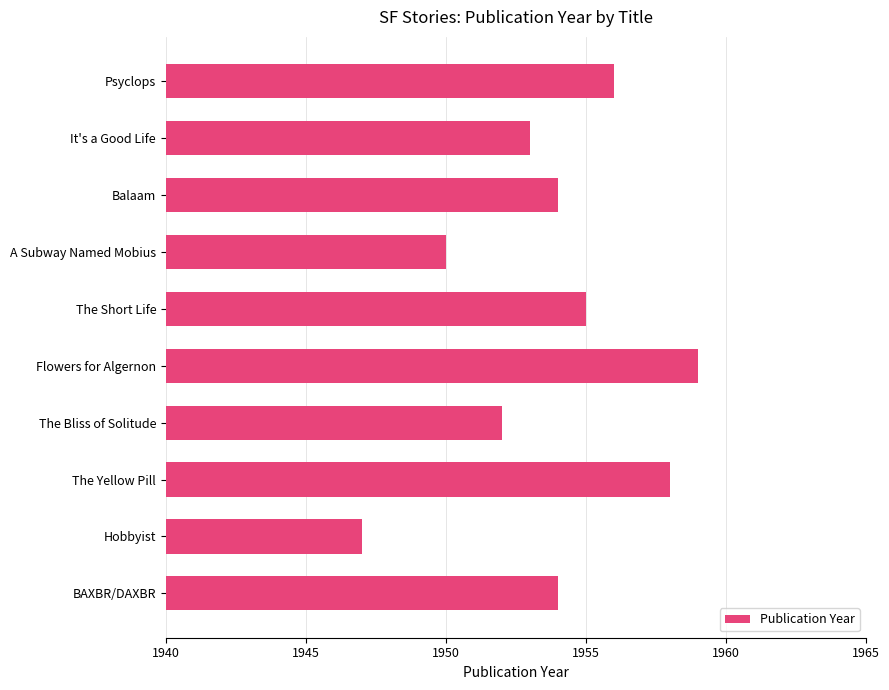

Read the value at Balaam.

1954